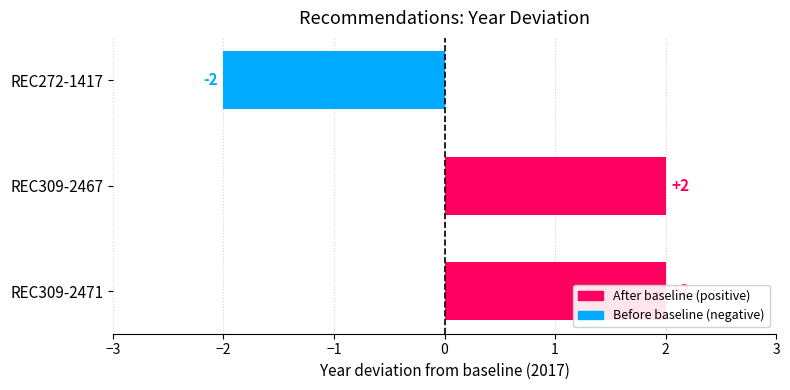

The value at REC309-2471 is 1. True or false?

False